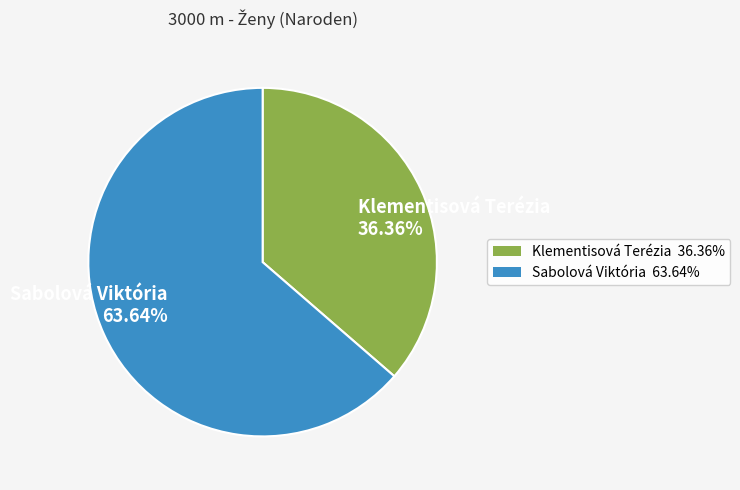

To the nearest percent, what portion does Klementisová Terézia represent?

36%